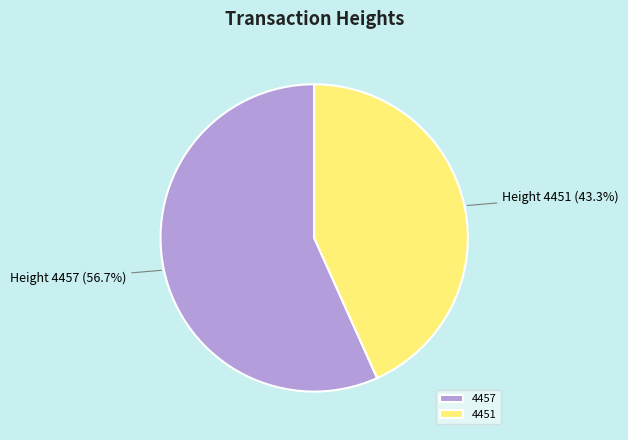

True or false: 4457 accounts for 57% of the total.

True